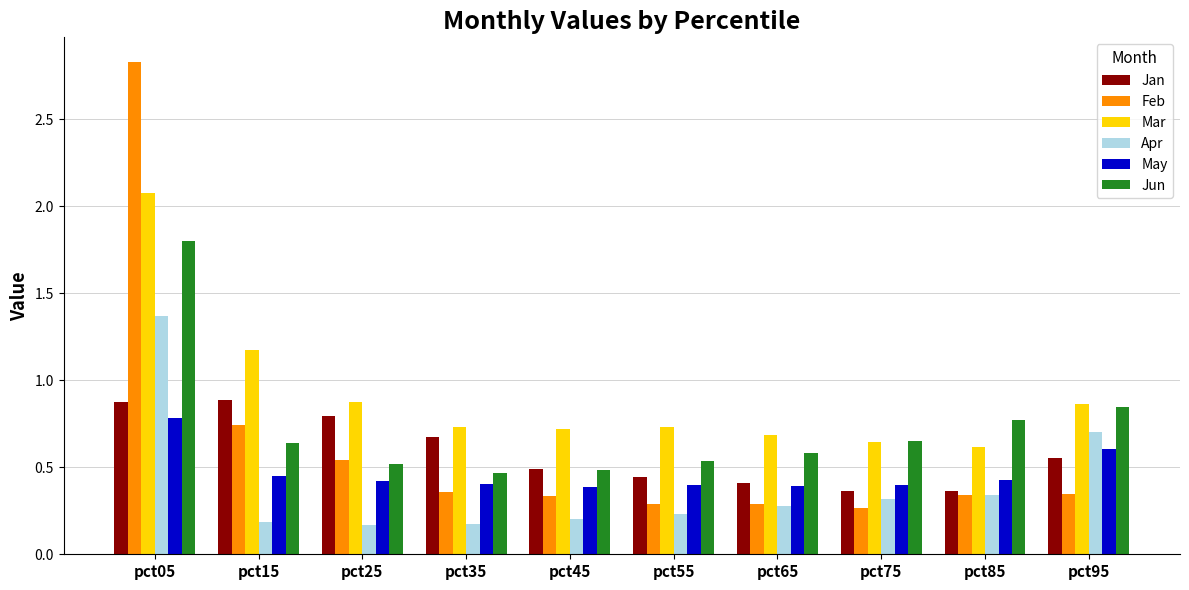

At how many categories does at least one series exceed 0?

10